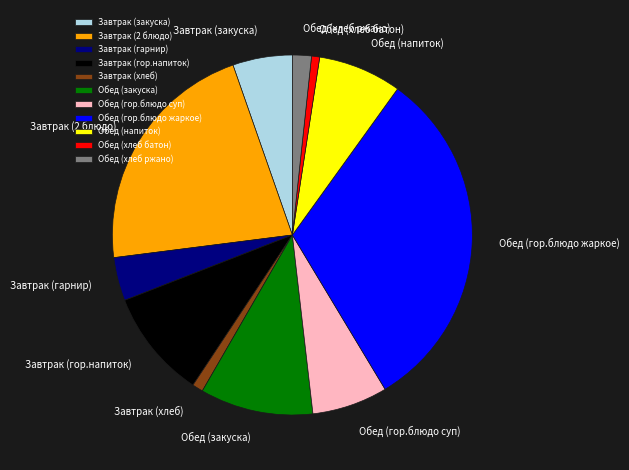

Is it true that Обед (гор.блюдо жаркое) is 42% of the pie?

False